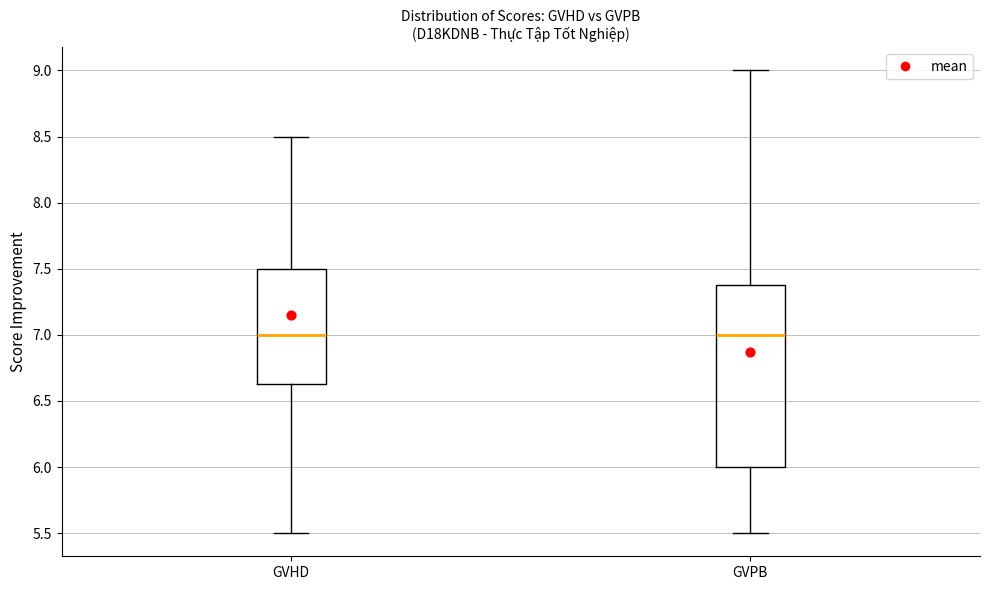

Reading left to right, read every box against the y-axis: the position of its median line, the range the box covers, and the ends of its whiskers. The values are not printed on the chart, so give them approximately, as read against the axis.

GVHD: median 7.00, box 6.65 to 7.50, whiskers 5.50 to 8.50
GVPB: median 7.00, box 6.00 to 7.40, whiskers 5.50 to 9.00